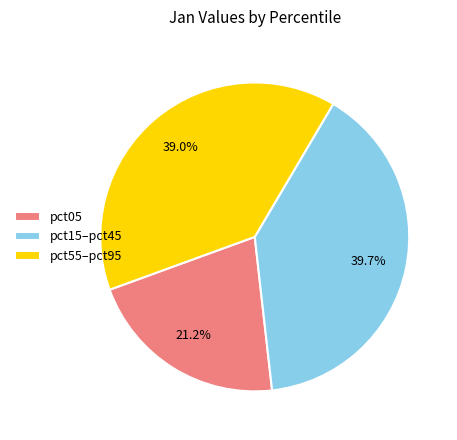

What is the total percentage of pct55–pct95 and pct05?

60.3%